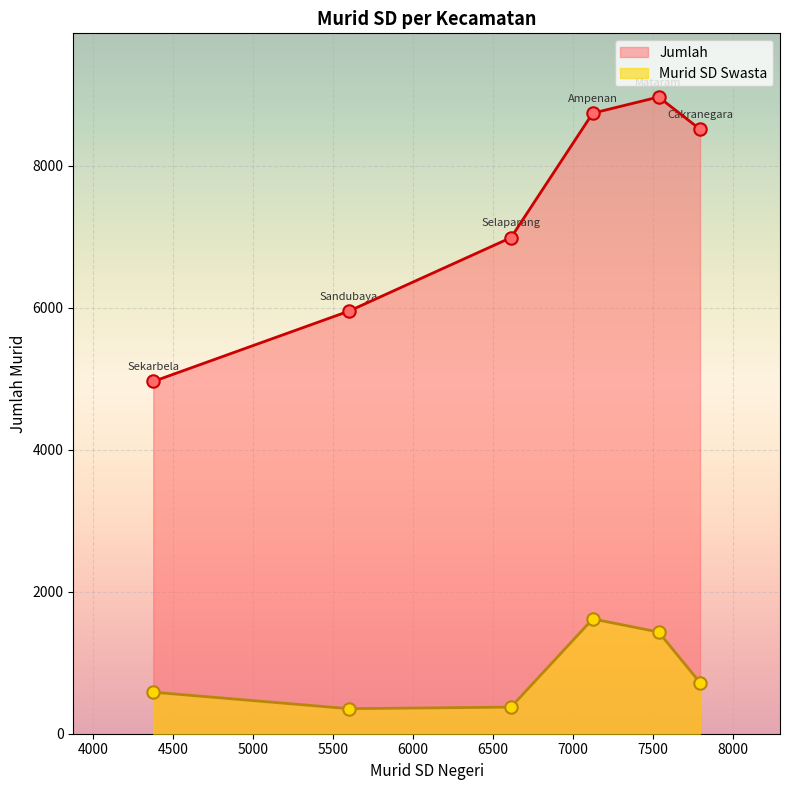

Which series reaches the minimum Y coordinate?

Murid SD Swasta